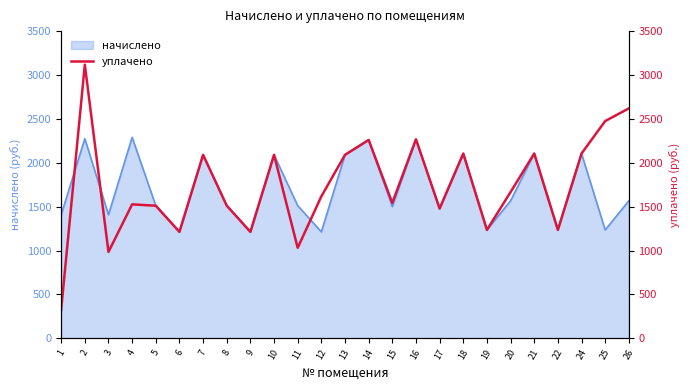

What is the value of the 7th point from the left?

2090.5